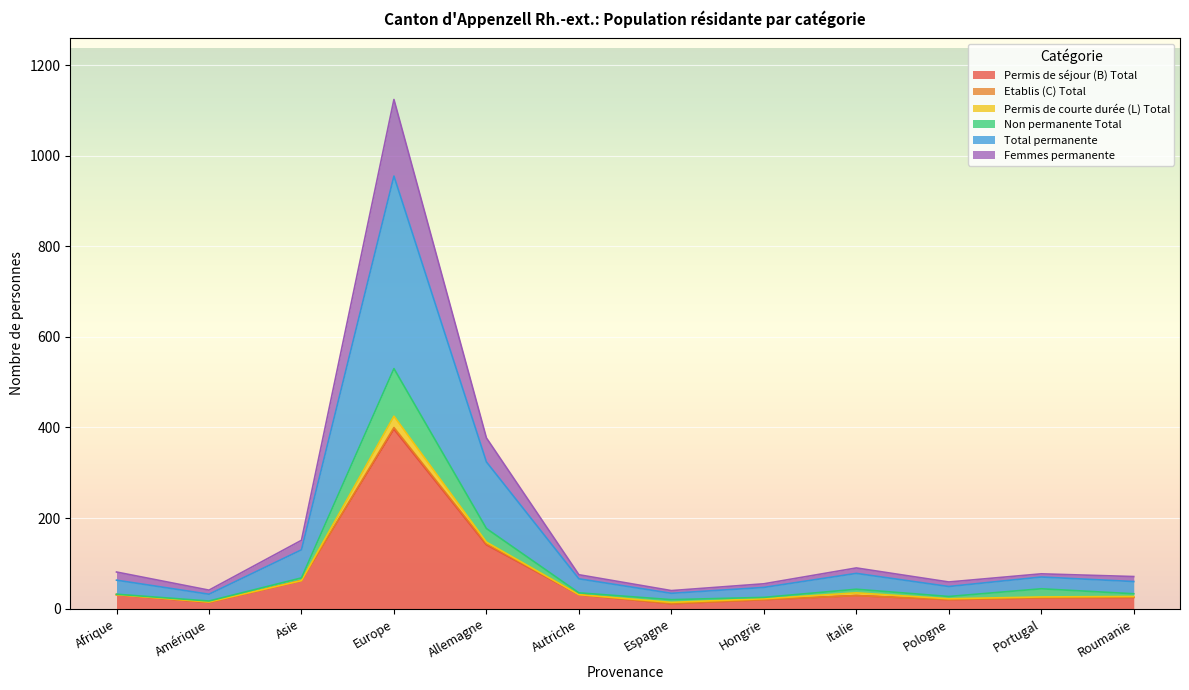

The Total permanente series shows 20 at Autriche. True or false?

False